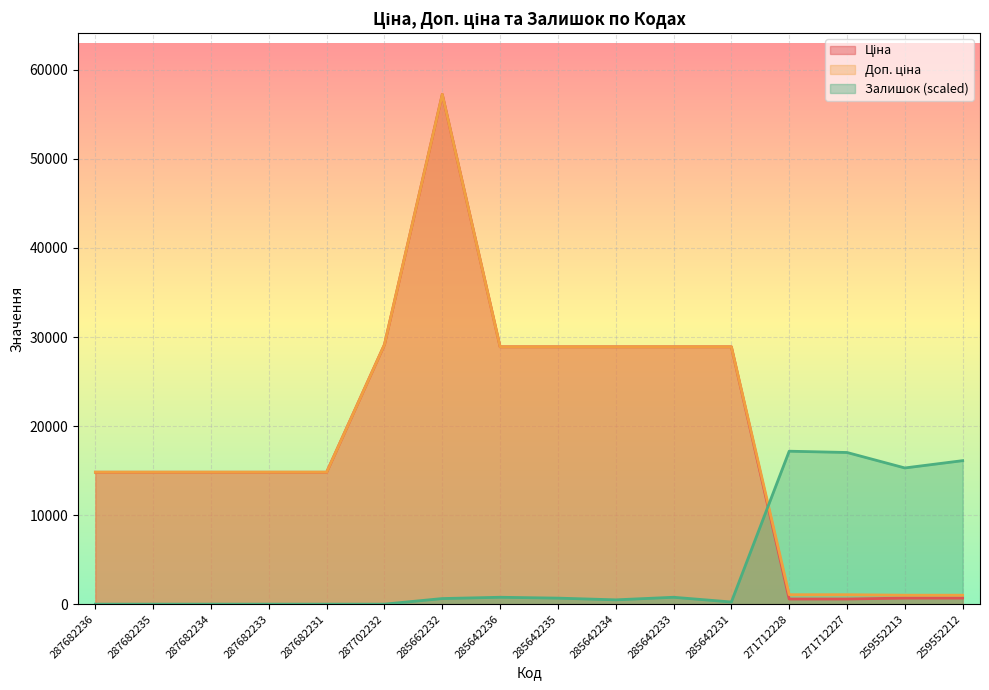

Reading right to left, list all the values displayed in this chart.

Ціна: 259552212=679.8	259552213=679.8	271712227=578.1	271712228=578.1	285642231=28901.7	285642233=28901.7	285642234=28901.7	285642235=28901.7	285642236=28901.7	285662232=57258.0	287702232=29152.3	287682231=14817.6	287682233=14817.6	287682234=14817.6	287682235=14817.6	287682236=14817.6
Доп. ціна: 259552212=1004.1	259552213=1004.1	271712227=1060.0	271712228=1060.0	285642231=28901.7	285642233=28901.7	285642234=28901.7	285642235=28901.7	285642236=28901.7	285662232=57258.0	287702232=29152.3	287682231=14817.6	287682233=14817.6	287682234=14817.6	287682235=14817.6	287682236=14817.6
Залишок: 259552212=16115.9	259552213=15295.6	271712227=17032.6	271712228=17177.4	285642231=241.3	285642233=772.0	285642234=482.5	285642235=675.5	285642236=772.0	285662232=627.3	287702232=0.0	287682231=0.0	287682233=0.0	287682234=0.0	287682235=0.0	287682236=0.0